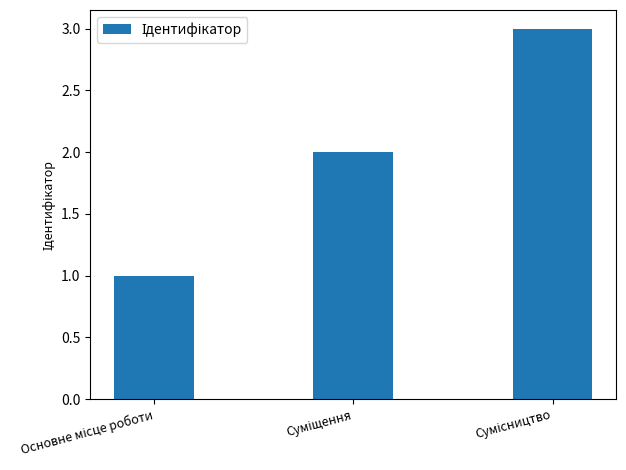

What is the greatest value displayed?

3